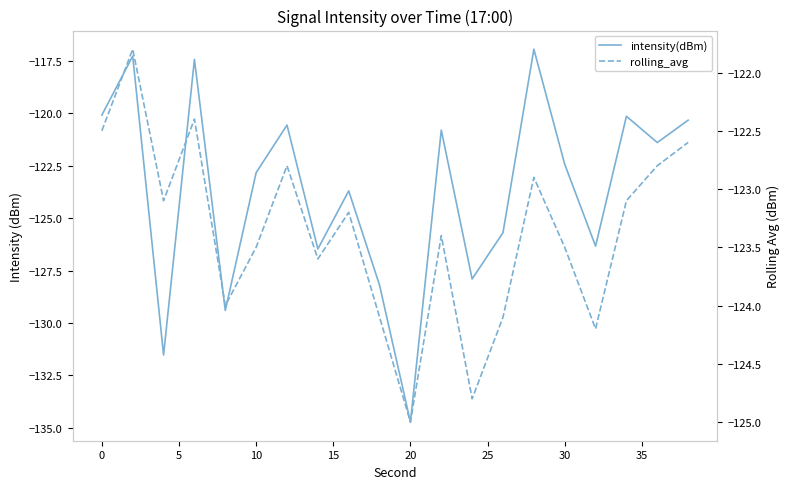

In rolling_avg, how many points are lower than both neighbors (excluding endpoints)?

6